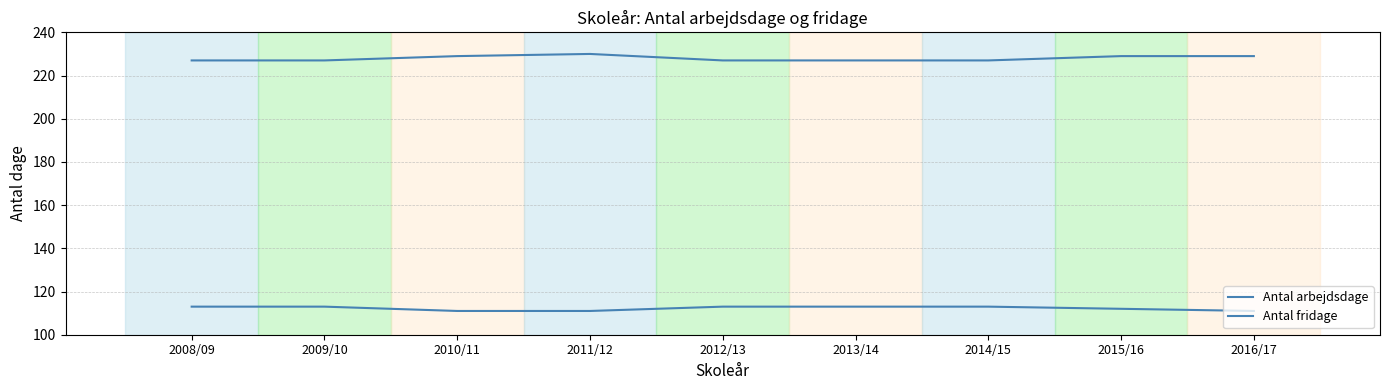

Is this an area chart (filled region under the line)?

No